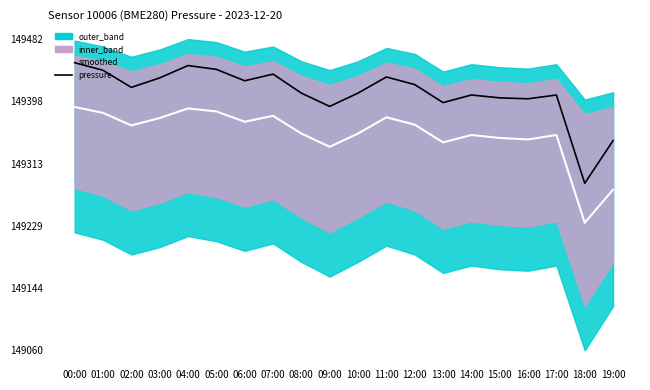

What is the average value of the smoothed series?

149353.5